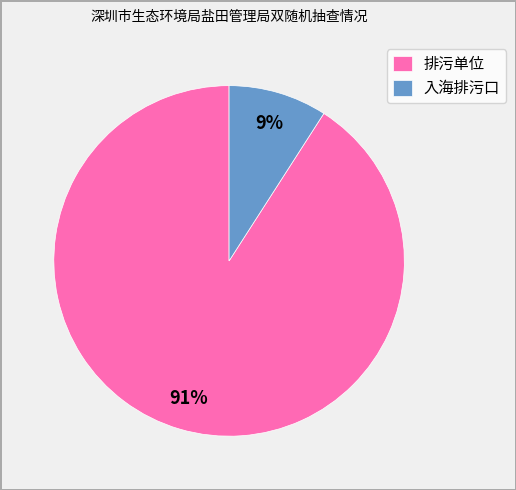

Combined, do 入海排污口 and 排污单位 account for over 50%?

Yes